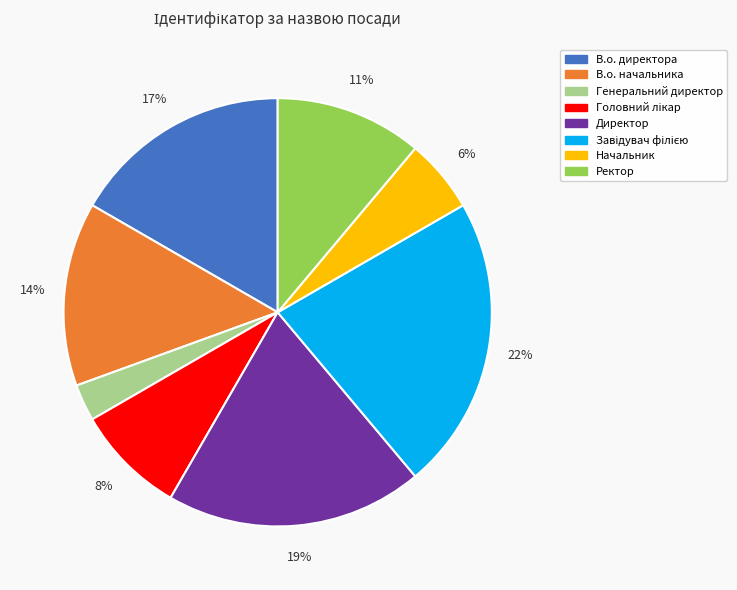

What is the smallest slice in the pie chart?

Генеральний директор